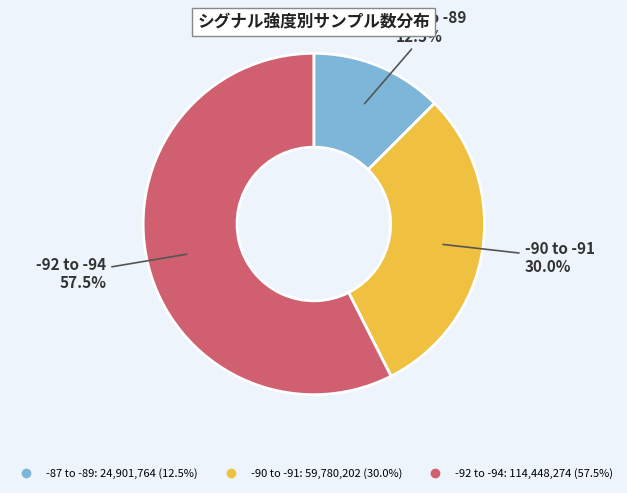

To the nearest percent, what is the average slice percentage?

33%